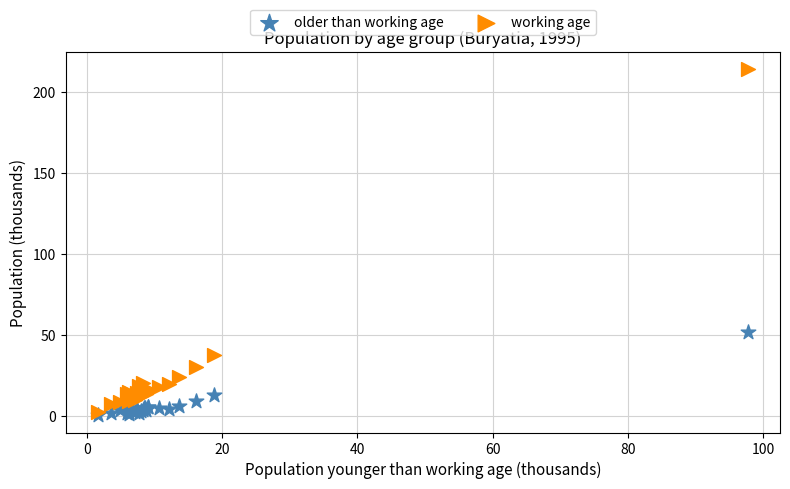

Across all series, what Y value is closest to 107?

51.7